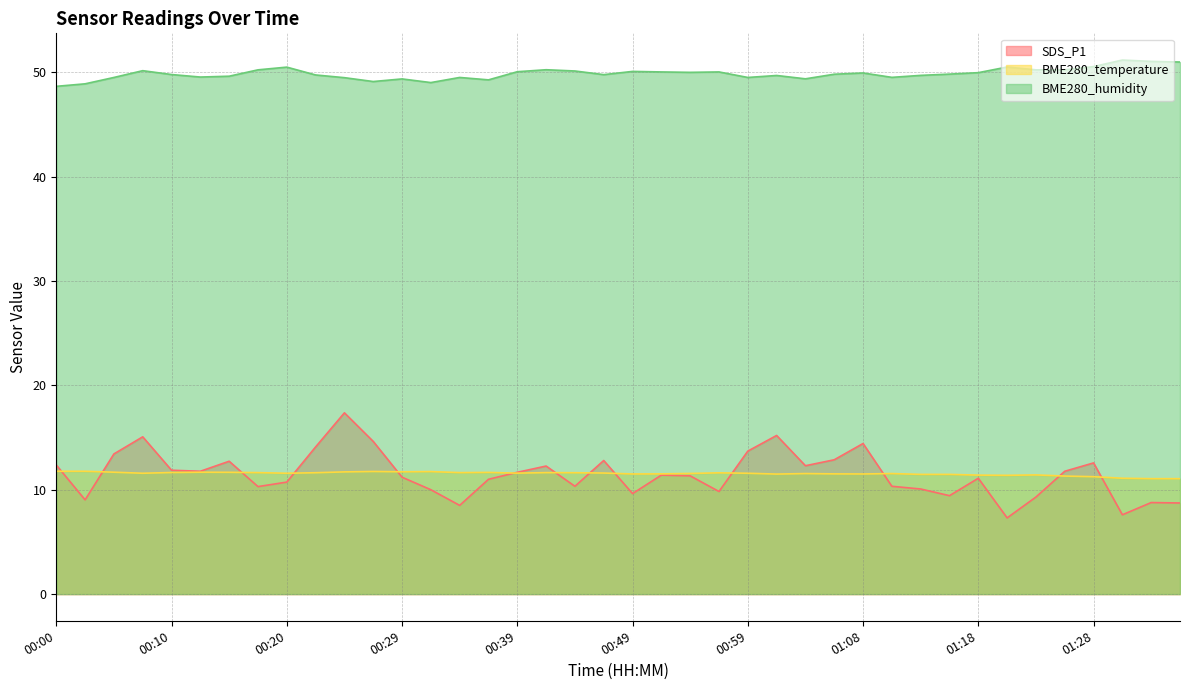

What is the sum of all BME280_humidity values?

1995.0